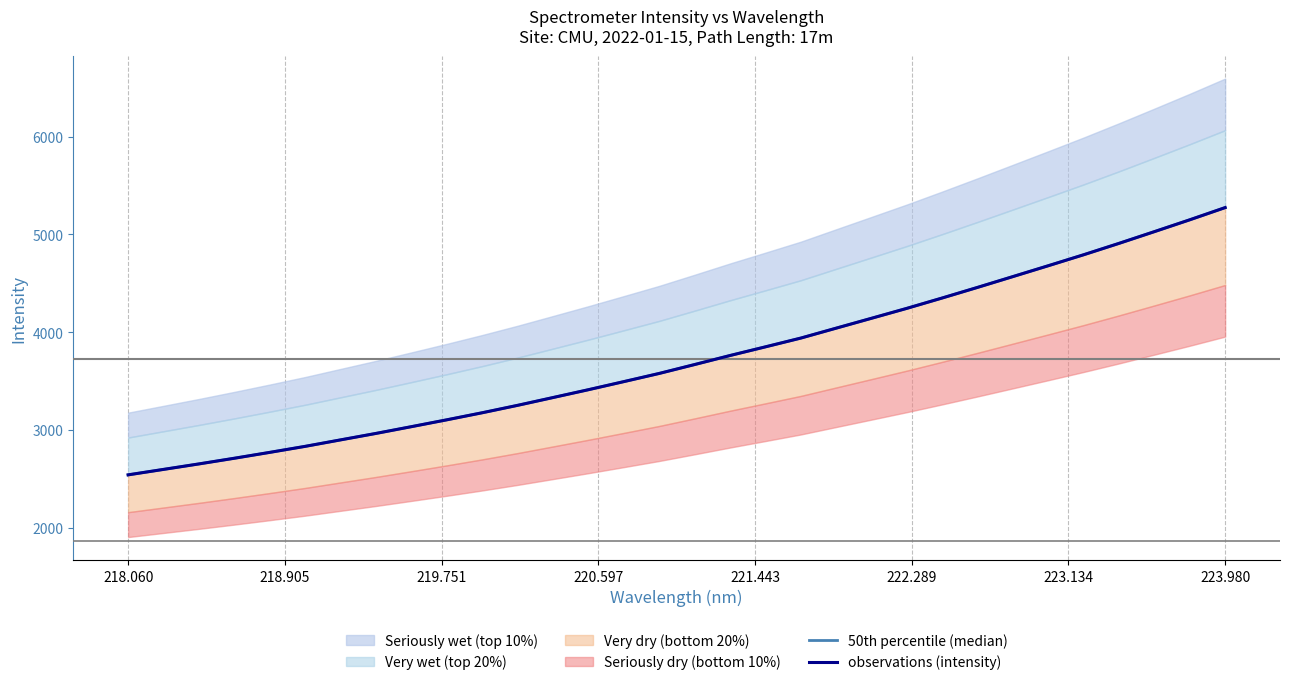

True or false: 50th percentile (median) and observations (intensity) cross at least once.

False